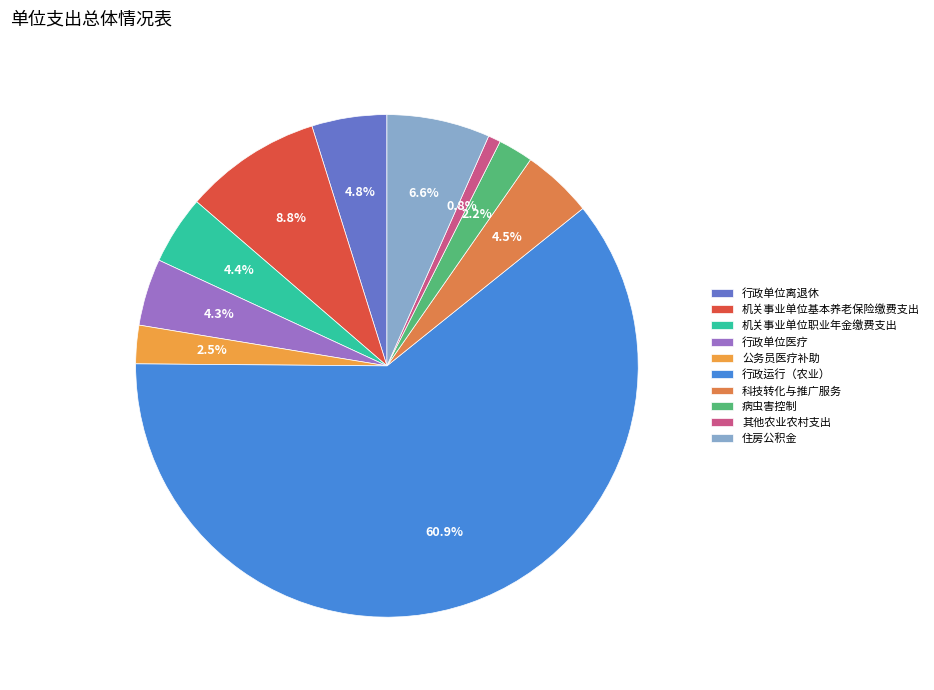

What percentage is the 行政单位医疗 slice, to the nearest percent?

4%